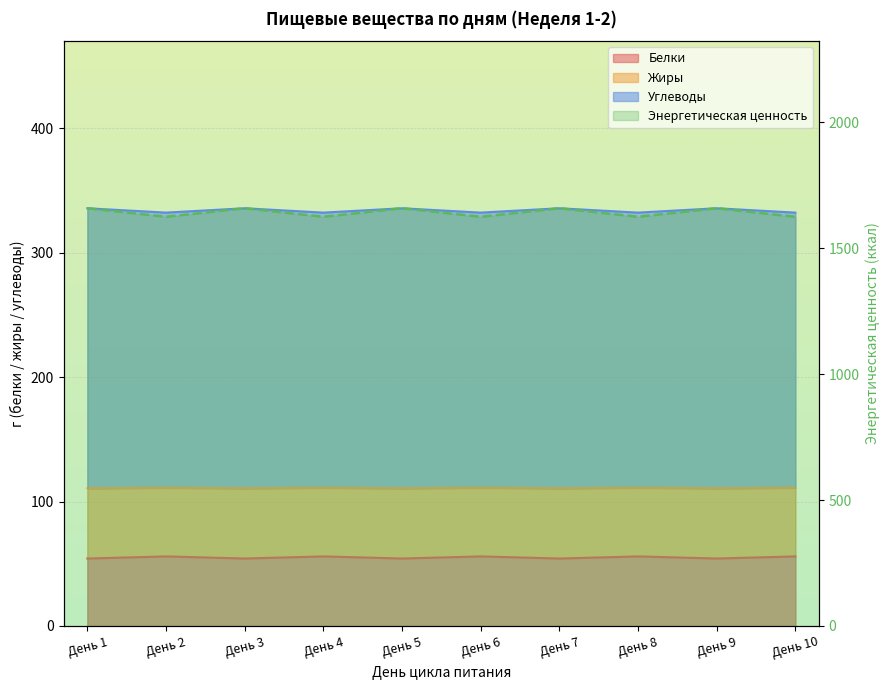

True or false: Энергетическая ценность has more than 0 interior local peaks.

True